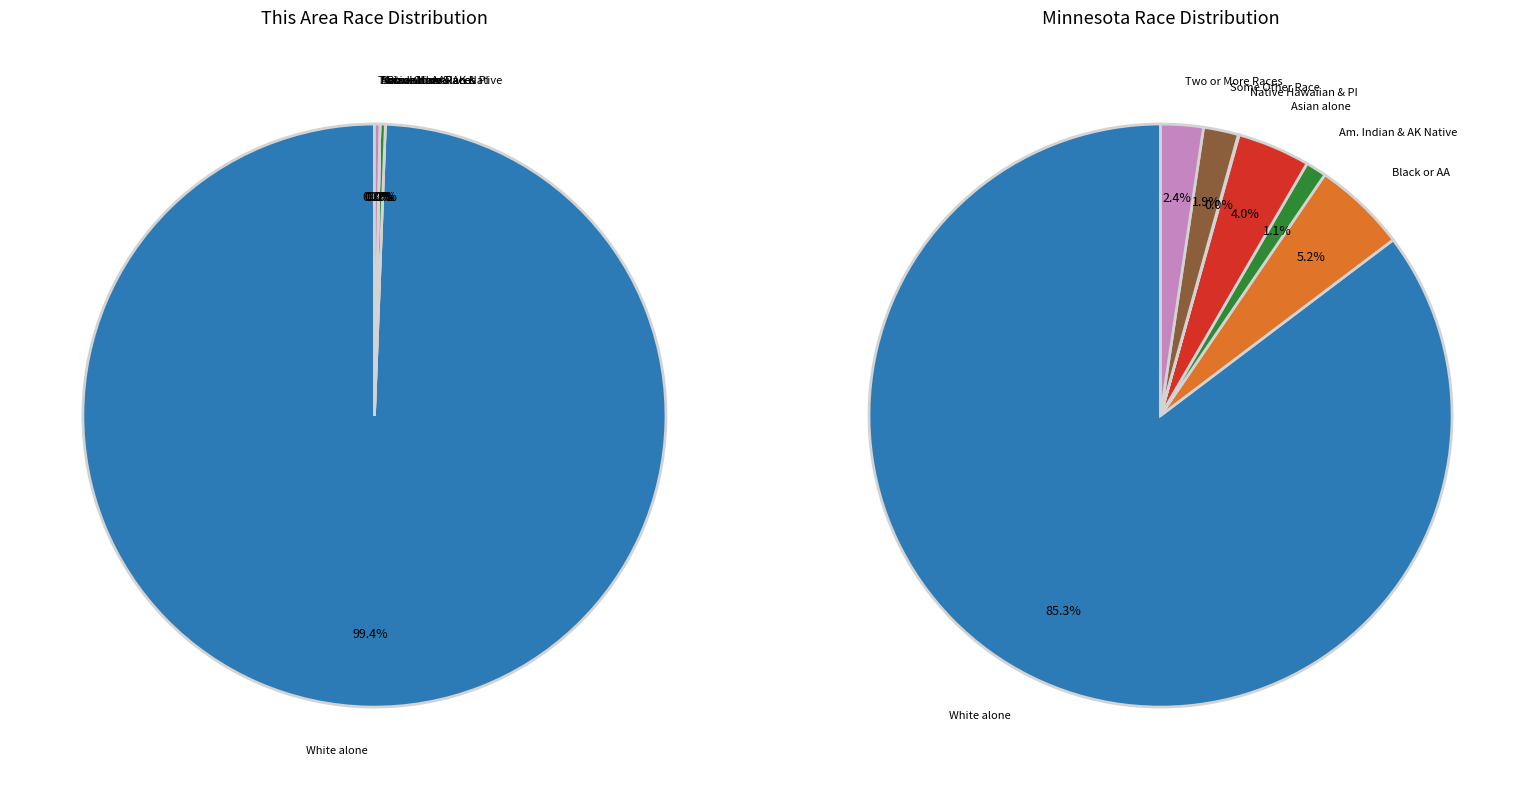

Which slice is the smallest?

Black or African American alone